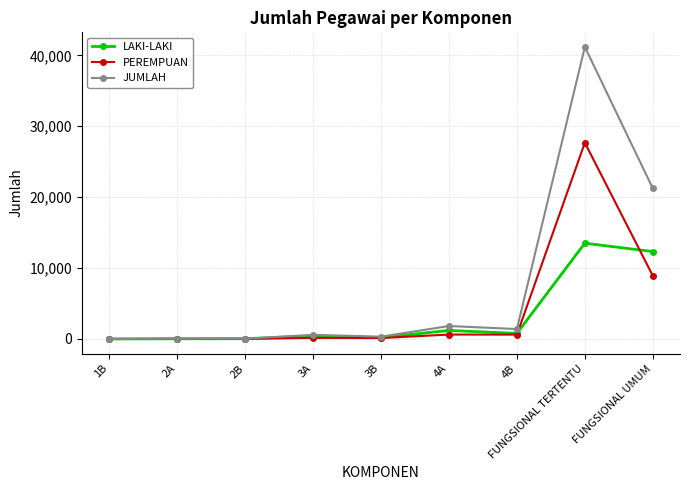

Which series has the widest spread of values?

JUMLAH